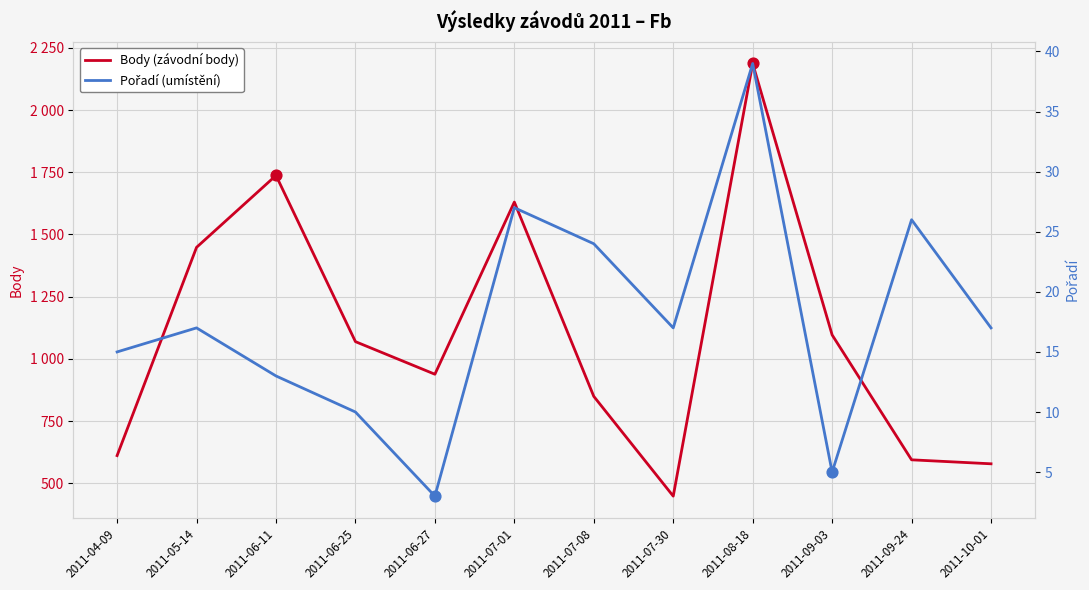

What are all the series names shown in the legend?

Body, Pořadí